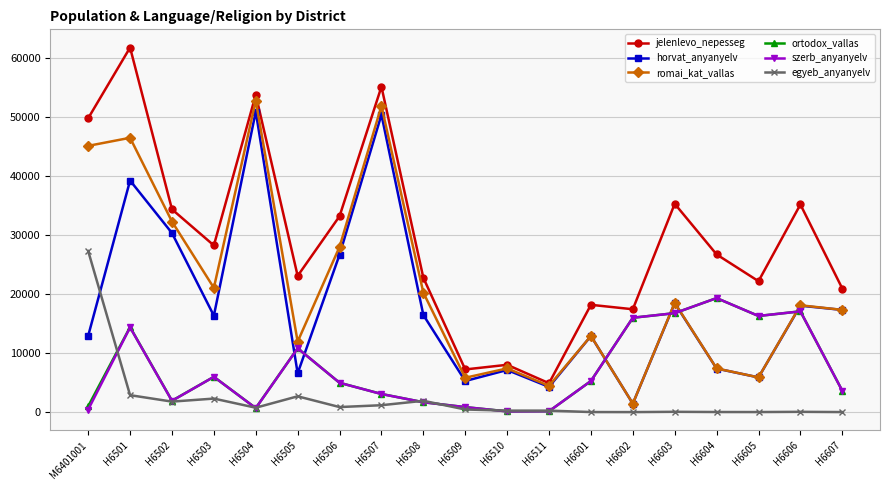

Which series has the largest range (max minus min)?

jelenlevo_nepesseg